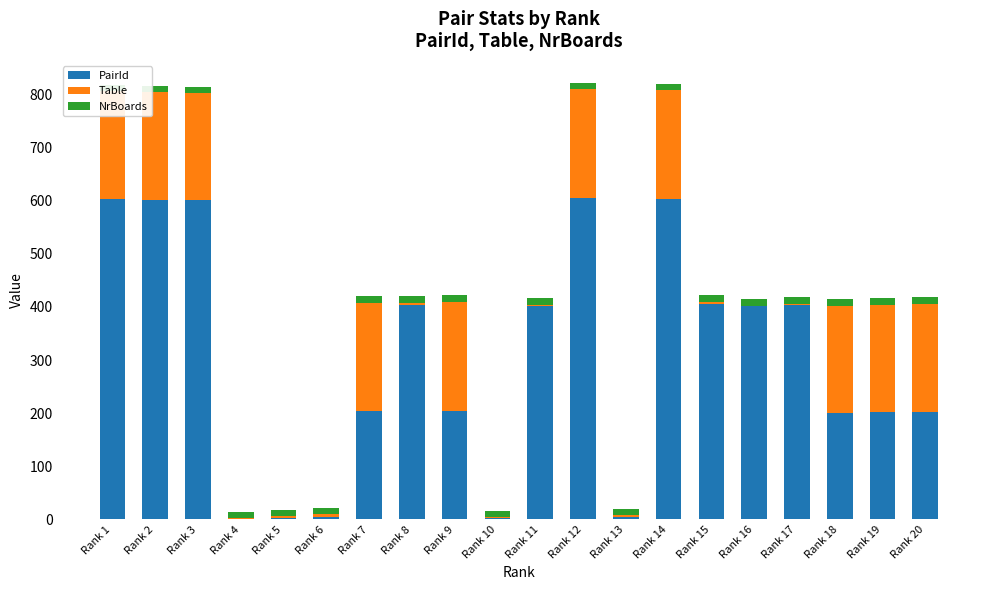

At which category is the sum across all series the highest?

Rank 12